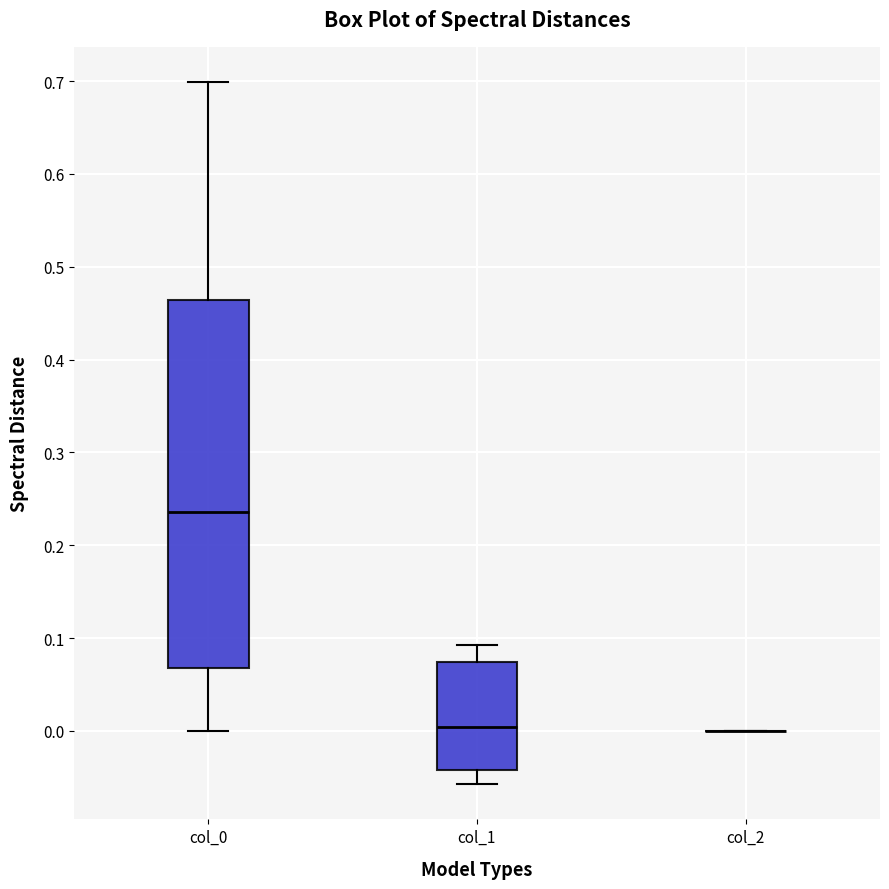

Where is the lower edge of the box for col_1 on the y-axis? The values are not printed on the chart, so give them approximately, as read against the axis.

-0.04